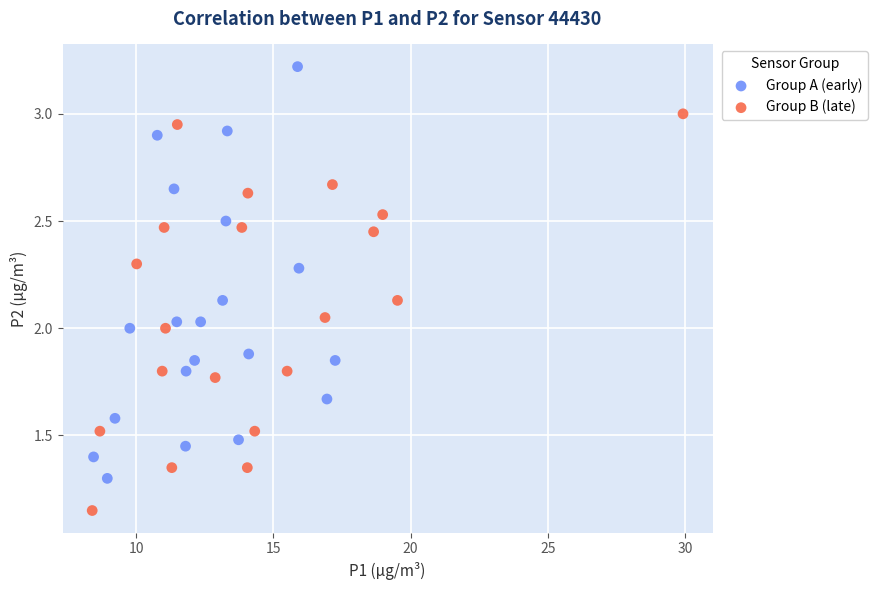

Which series reaches the minimum Y coordinate?

Group B (late)